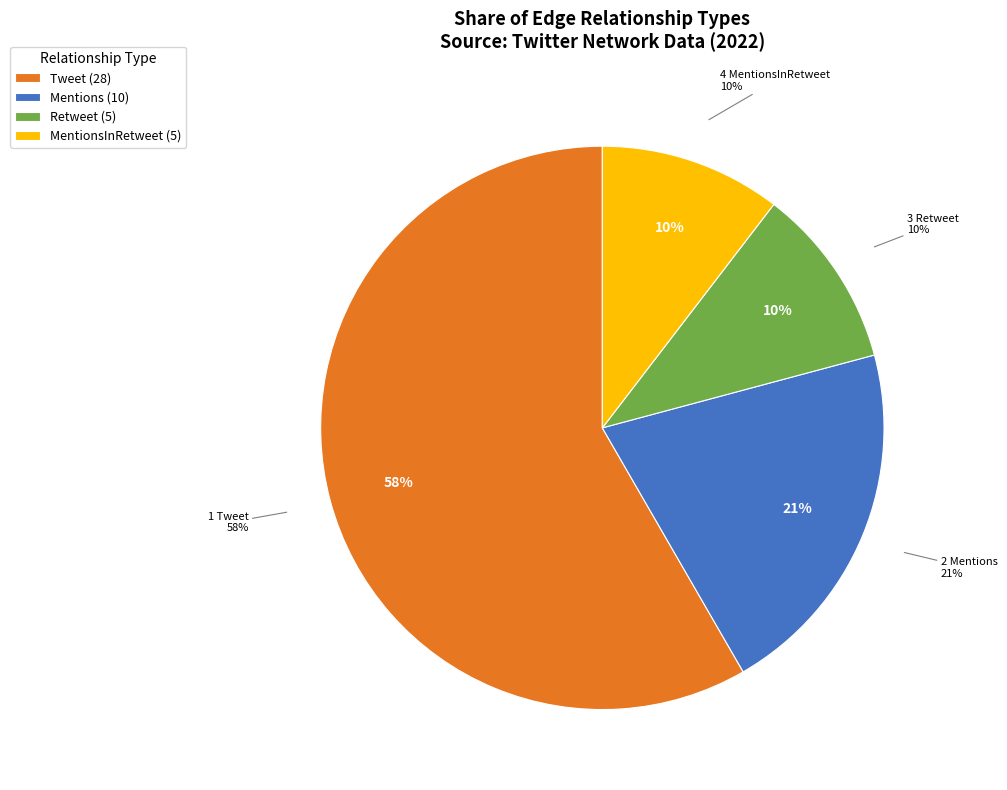

What is the largest slice in the pie chart?

Tweet